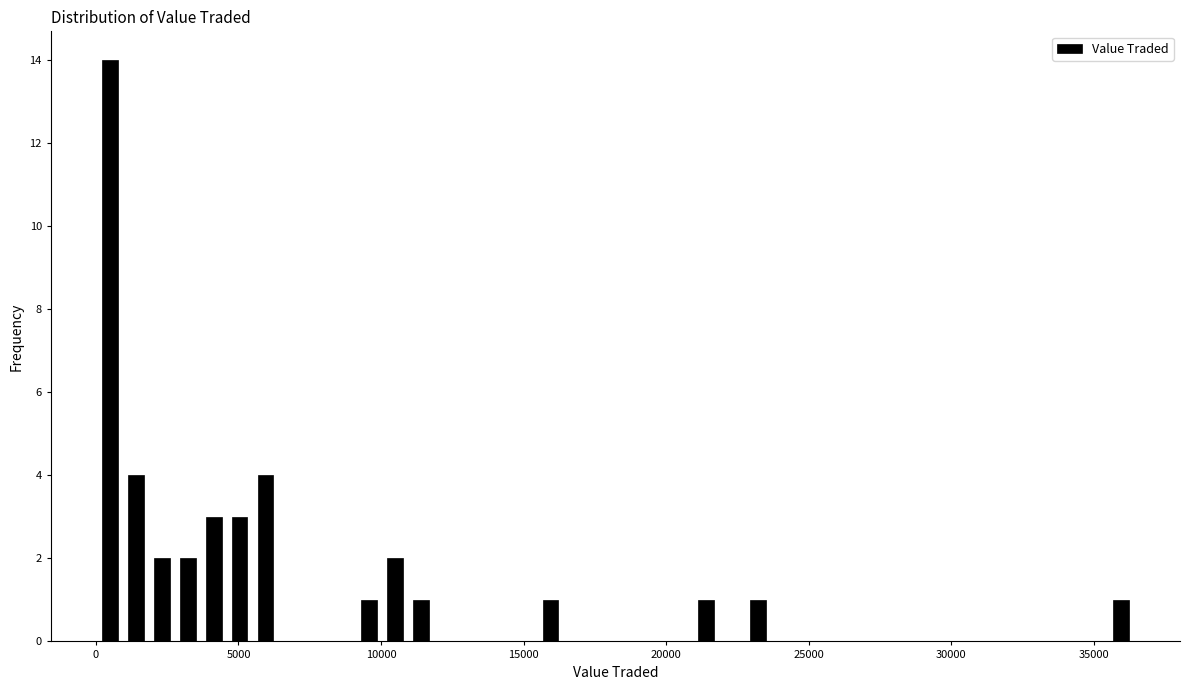

Read against the x-axis, roughly where is the centre of the tallest bar?

500